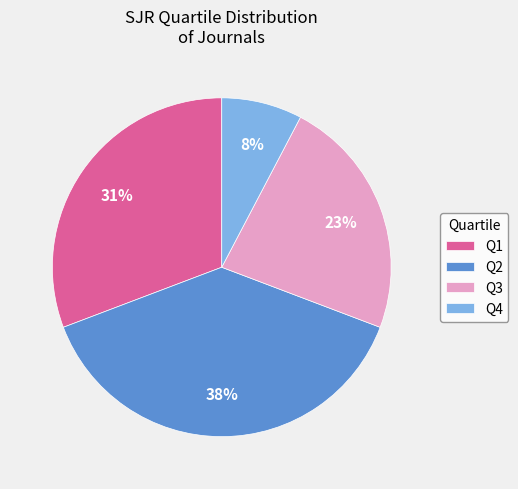

Which slice is the largest?

Q2